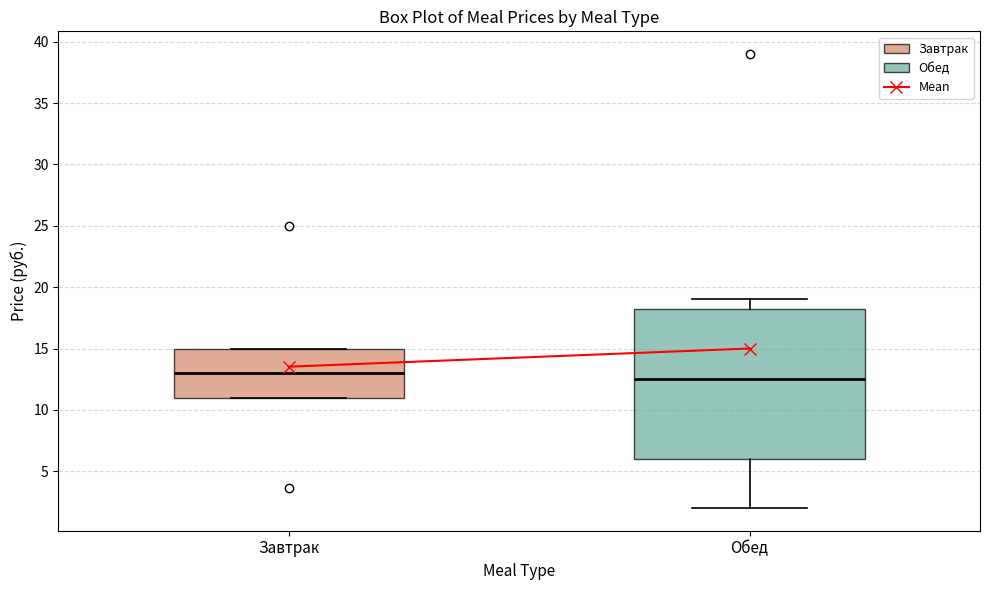

Which box has the highest median line?

Завтрак